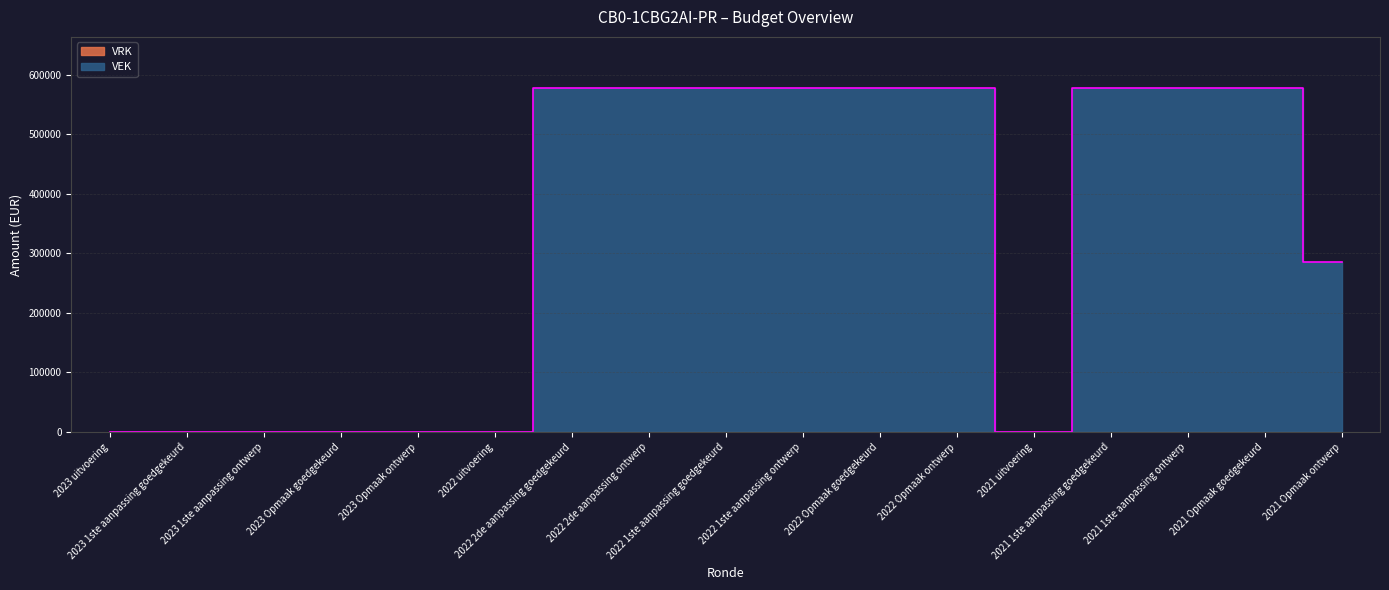

How many categories are shown in the chart?

17